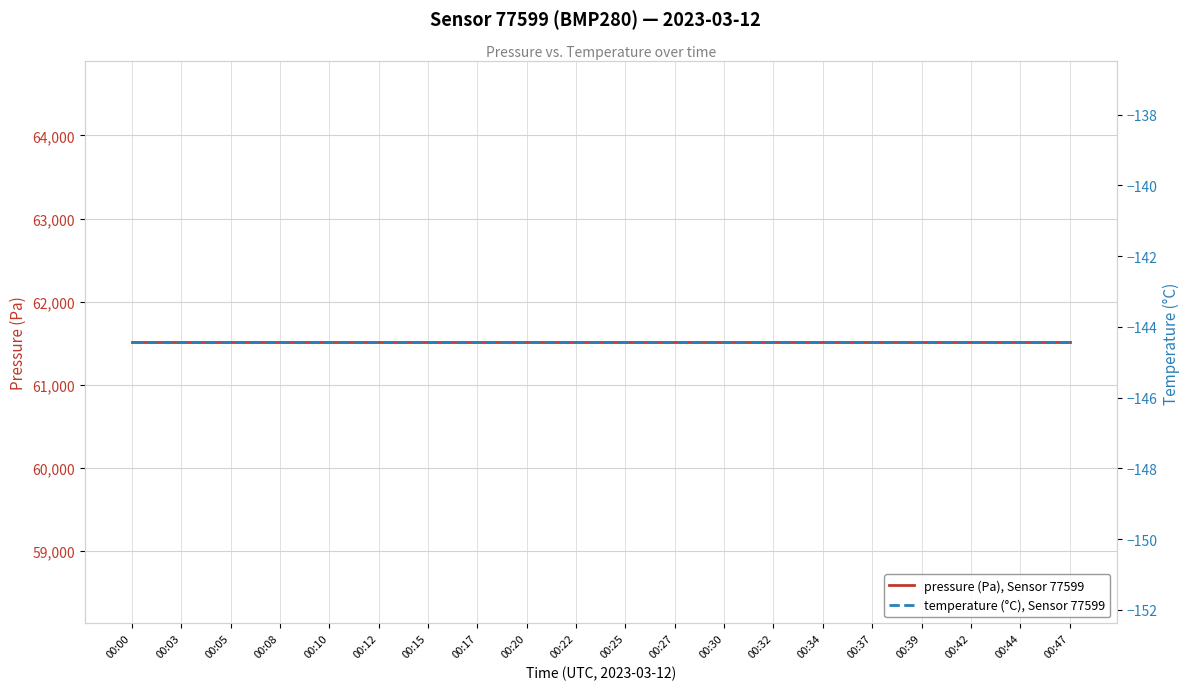

Which series has the largest range (max minus min)?

pressure (Pa), Sensor 77599